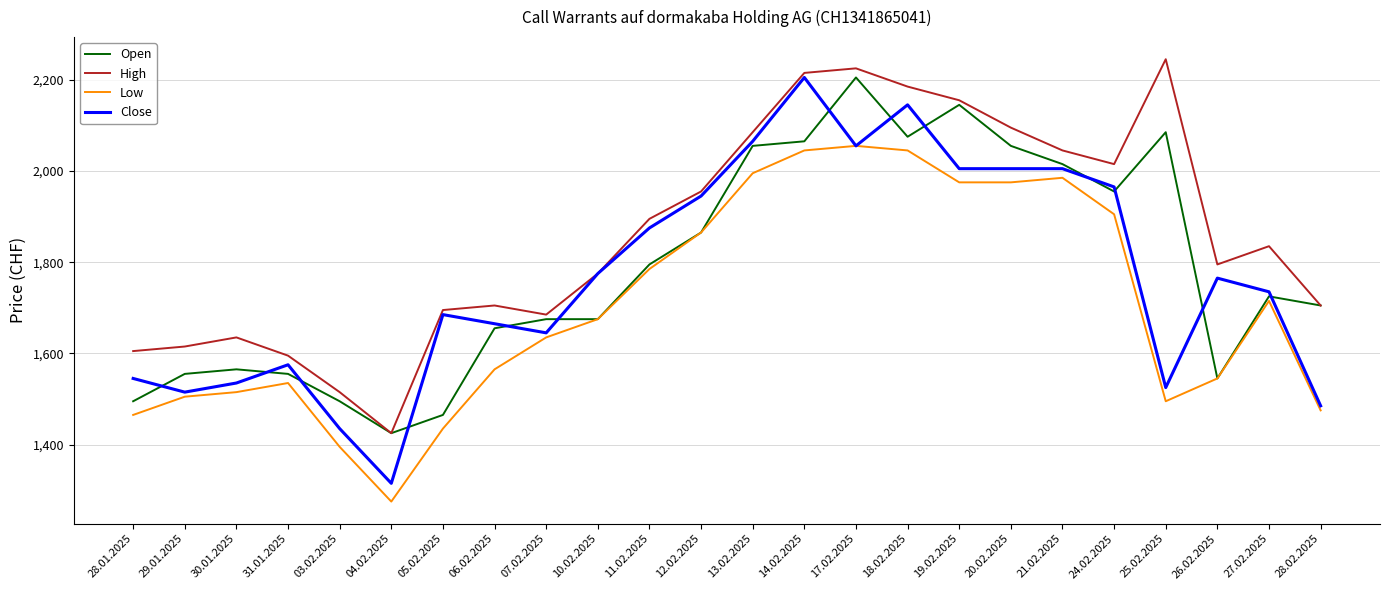

Does the chart display data point markers on the line(s)?

No